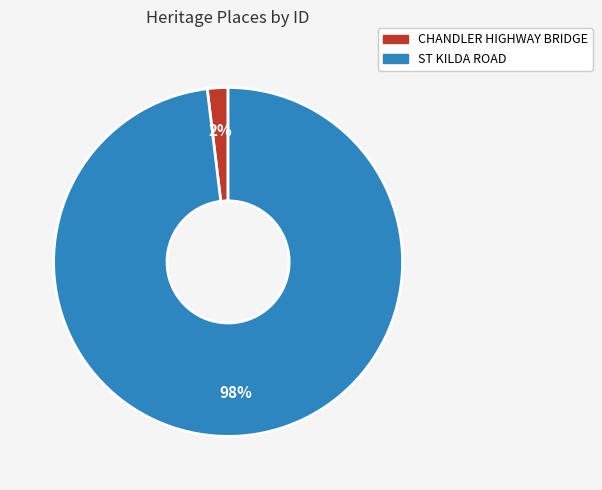

What percentage is the CHANDLER HIGHWAY BRIDGE slice, to the nearest percent?

2%